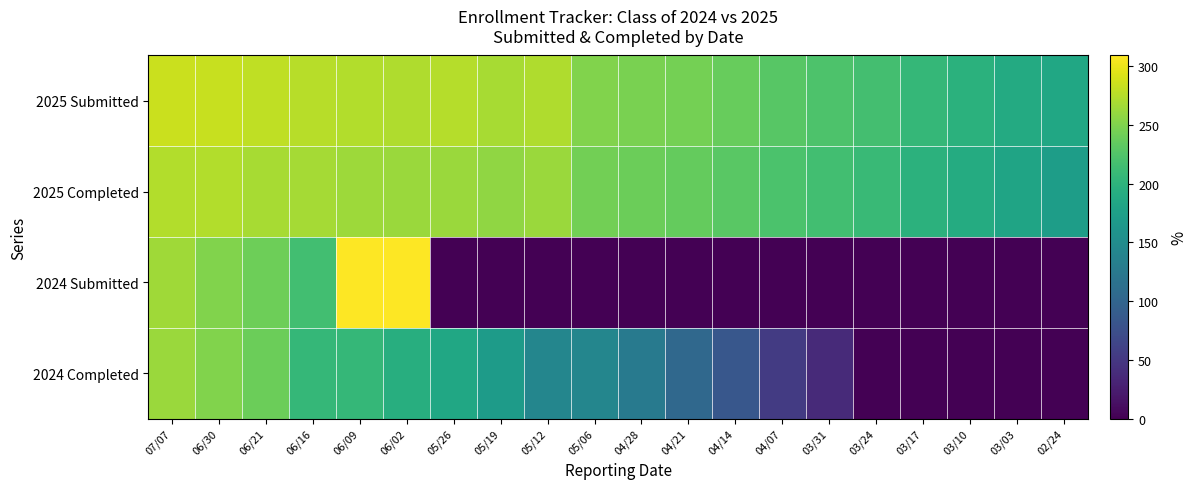

Rank the series by their maximum value, from lowest to highest.

2024 Completed, 2025 Completed, 2025 Submitted, 2024 Submitted